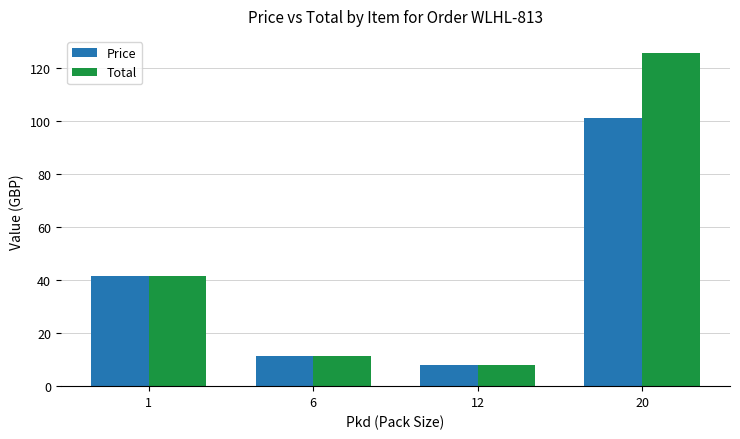

What is the average value of the Total series?

46.8